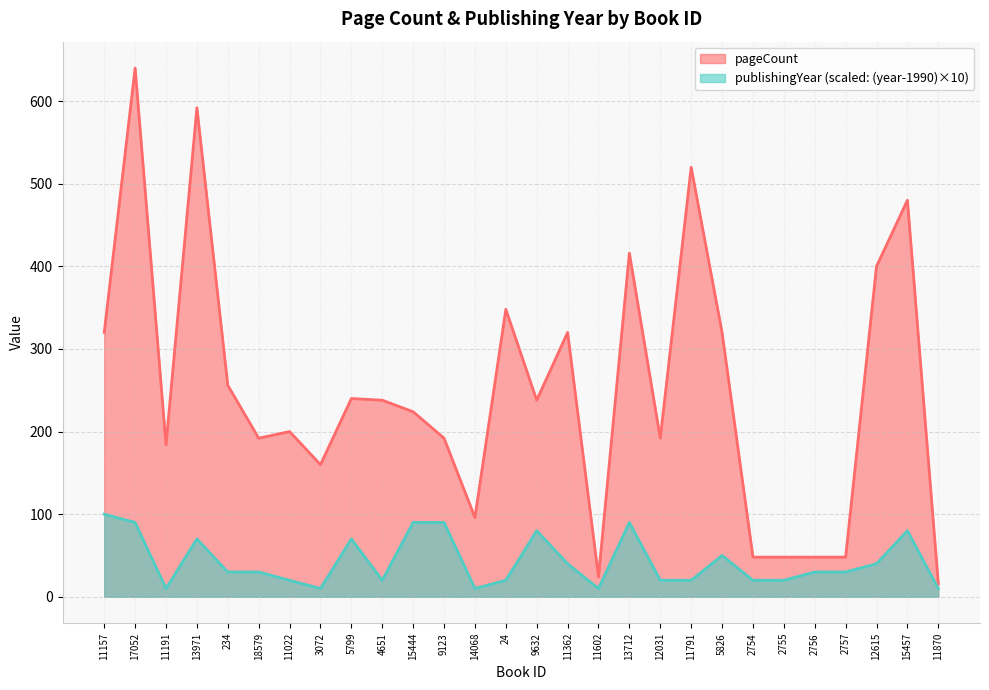

How many interior local valleys does the pageCount series have?

7